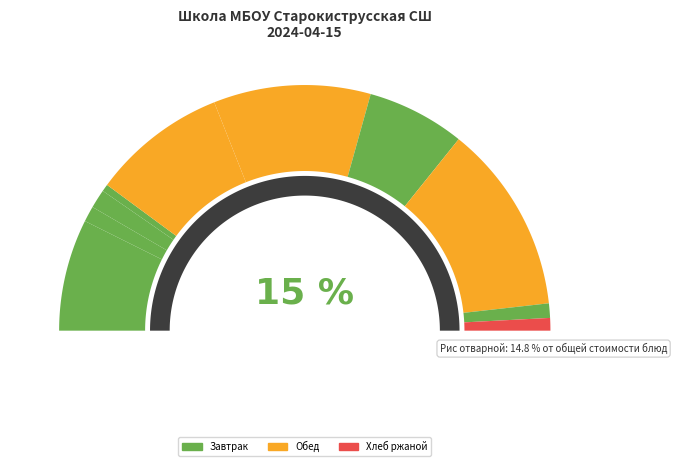

The Хлеб ржаной (завтрак) slice represents 8% of the pie. True or false?

False